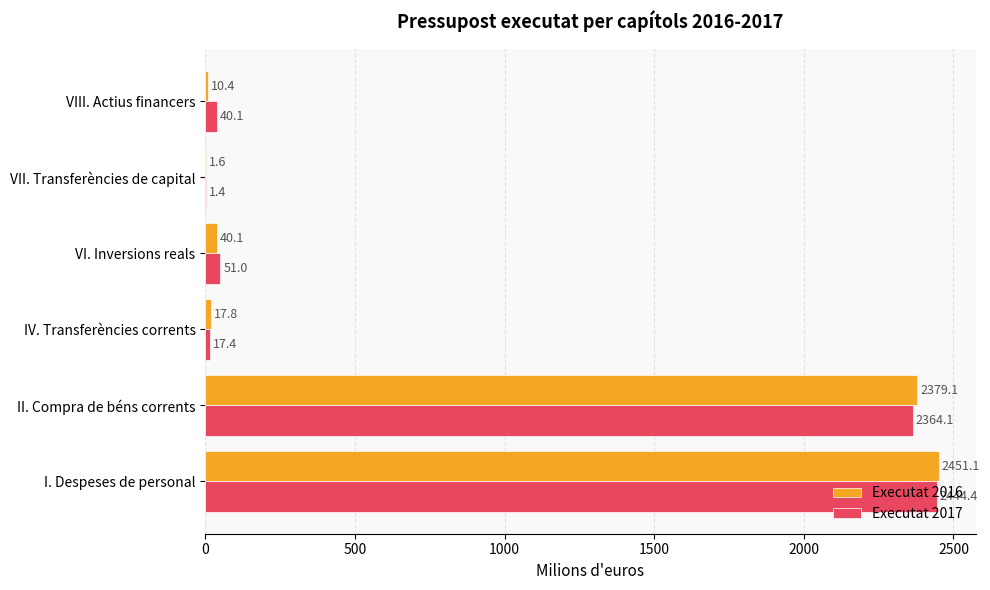

What is the greatest value displayed?

2451.1